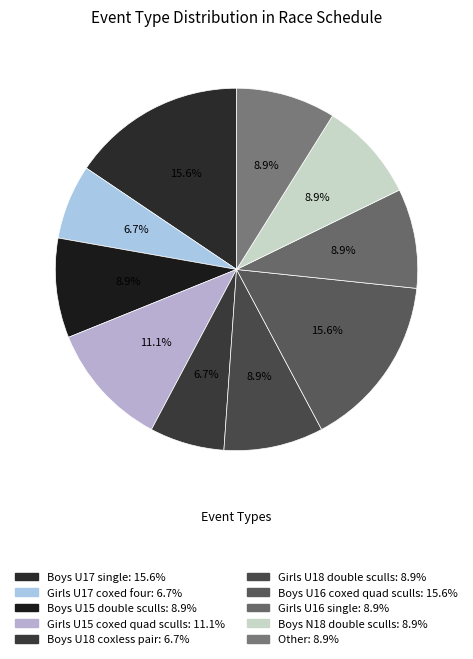

Which category has the biggest portion of the pie?

Boys U17 single